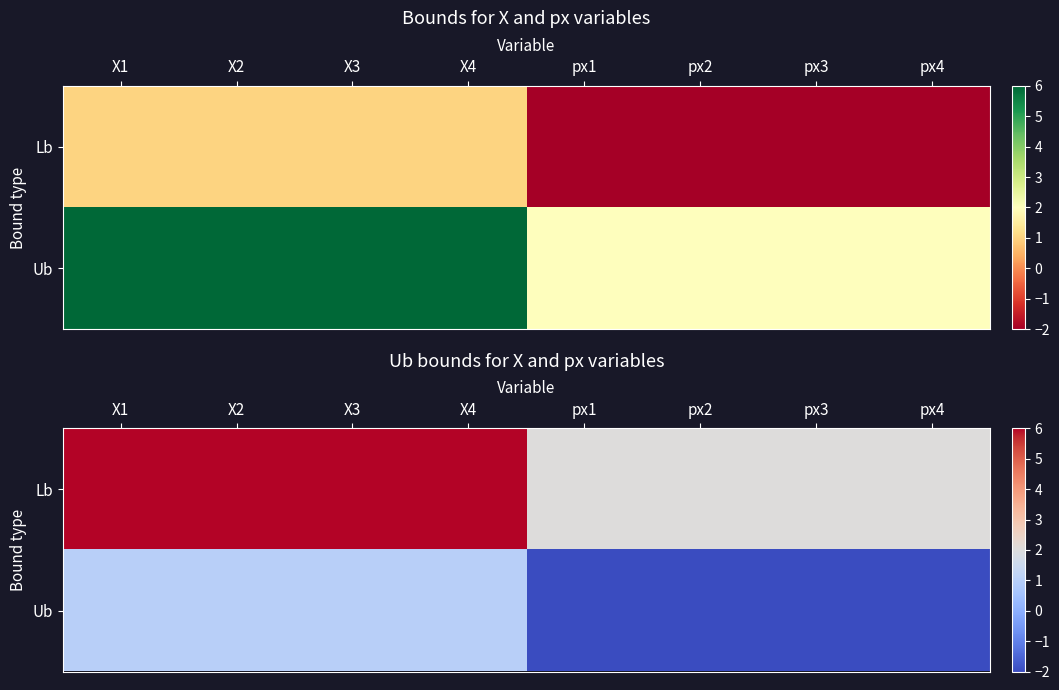

True or false: Ub has a value of 1 at X3.

False